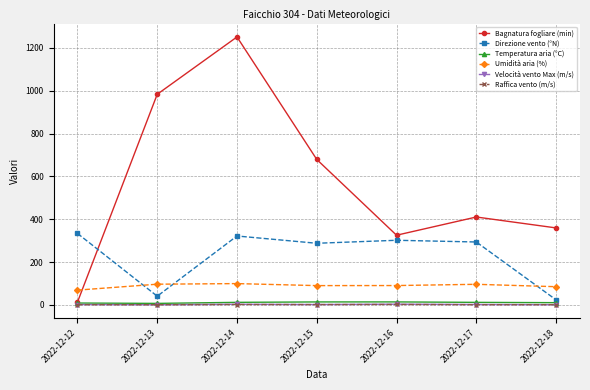

What is the smallest value displayed?

1.1